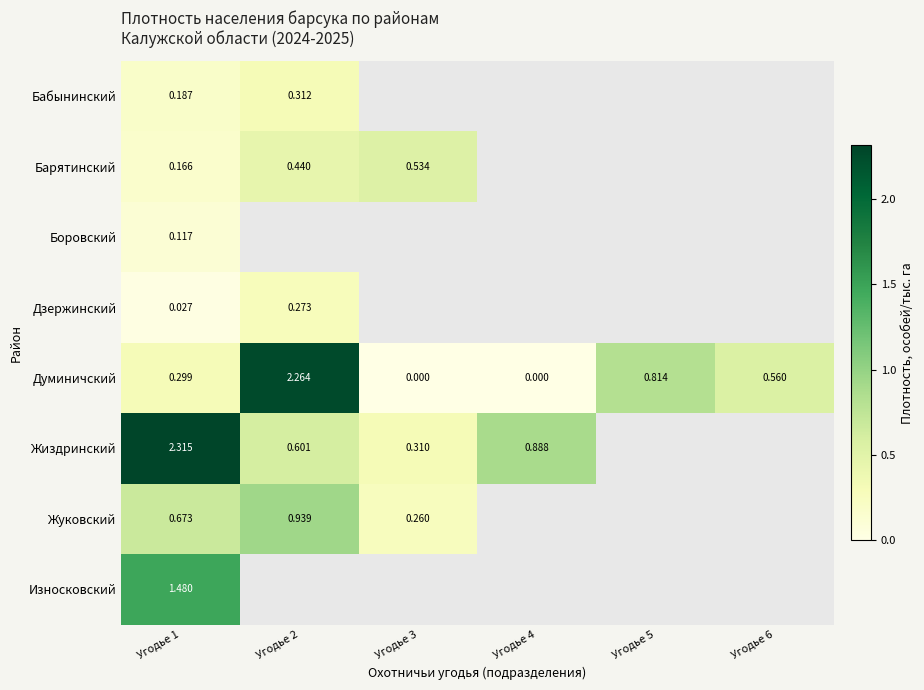

Is the value of Думиничский at Угодье 6 greater than the value of Жиздринский at Угодье 2?

No